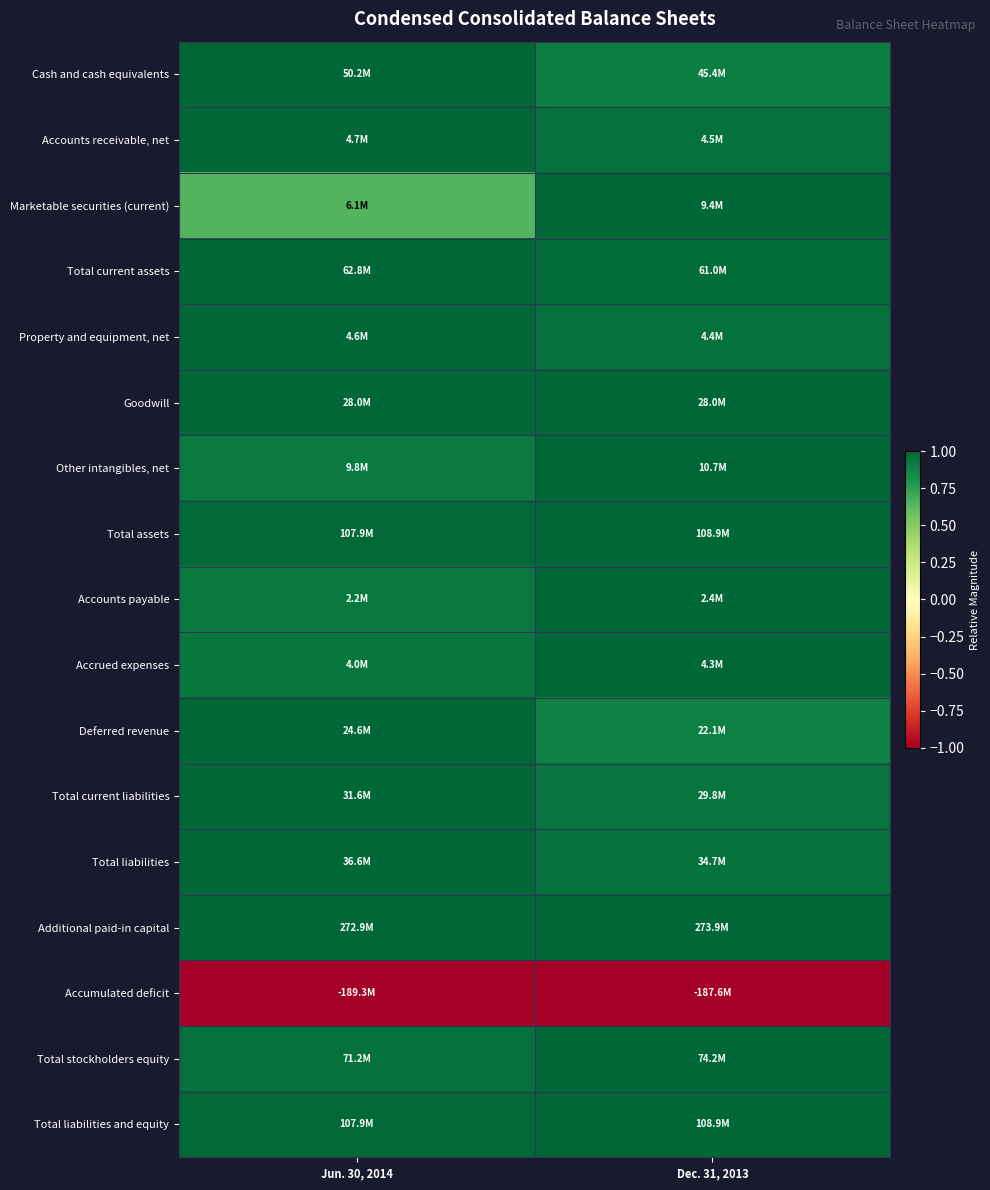

Reading right to left, what are all the values shown in this chart?

Cash and cash equivalents: Dec. 31, 2013=0.9	Jun. 30, 2014=1.0
Accounts receivable, net: Dec. 31, 2013=1.0	Jun. 30, 2014=1.0
Marketable securities (current): Dec. 31, 2013=1.0	Jun. 30, 2014=0.6
Total current assets: Dec. 31, 2013=1.0	Jun. 30, 2014=1.0
Property and equipment, net: Dec. 31, 2013=1.0	Jun. 30, 2014=1.0
Goodwill: Dec. 31, 2013=1.0	Jun. 30, 2014=1.0
Other intangibles, net: Dec. 31, 2013=1.0	Jun. 30, 2014=0.9
Total assets: Dec. 31, 2013=1.0	Jun. 30, 2014=1.0
Accounts payable: Dec. 31, 2013=1.0	Jun. 30, 2014=0.9
Accrued expenses: Dec. 31, 2013=1.0	Jun. 30, 2014=0.9
Deferred revenue: Dec. 31, 2013=0.9	Jun. 30, 2014=1.0
Total current liabilities: Dec. 31, 2013=0.9	Jun. 30, 2014=1.0
Total liabilities: Dec. 31, 2013=0.9	Jun. 30, 2014=1.0
Additional paid-in capital: Dec. 31, 2013=1.0	Jun. 30, 2014=1.0
Accumulated deficit: Dec. 31, 2013=-1.0	Jun. 30, 2014=-1.0
Total stockholders equity: Dec. 31, 2013=1.0	Jun. 30, 2014=1.0
Total liabilities and equity: Dec. 31, 2013=1.0	Jun. 30, 2014=1.0